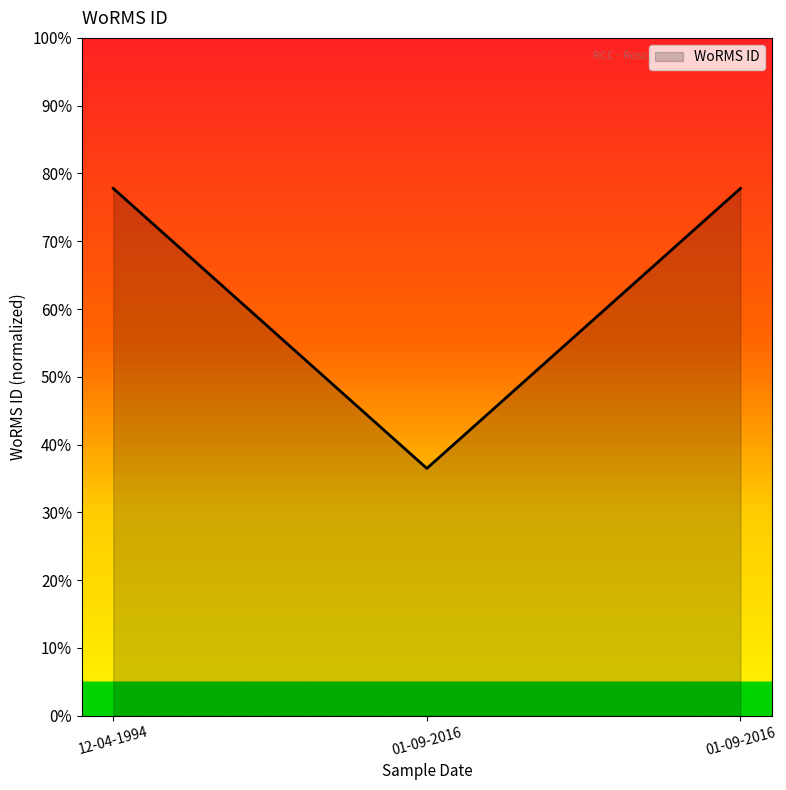

Reading left to right, extract all data points from this chart.

0.8	0.4	0.8